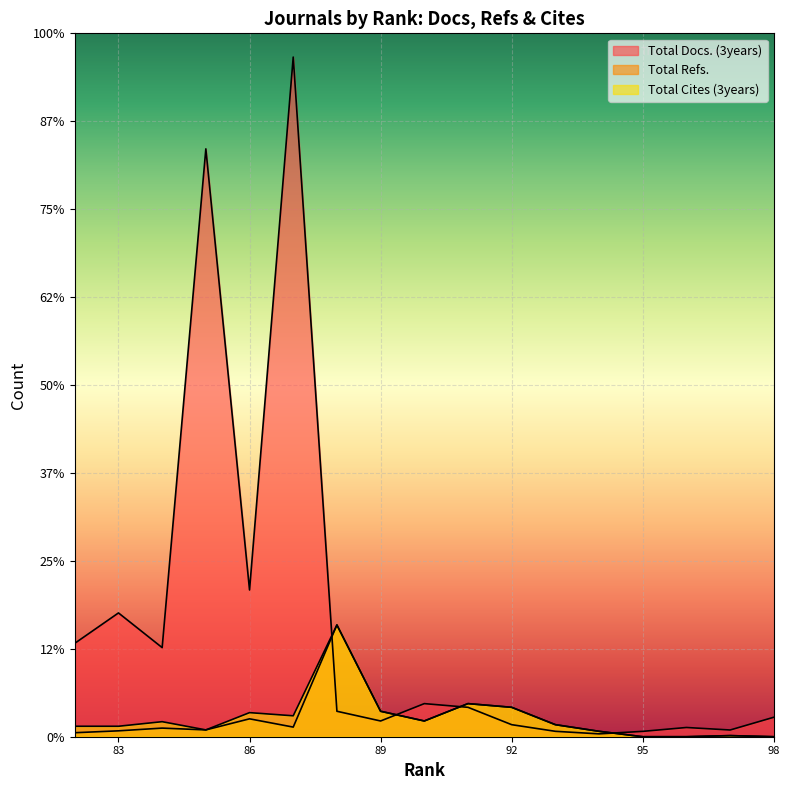

How many interior local peaks does the Total Refs. series have?

5